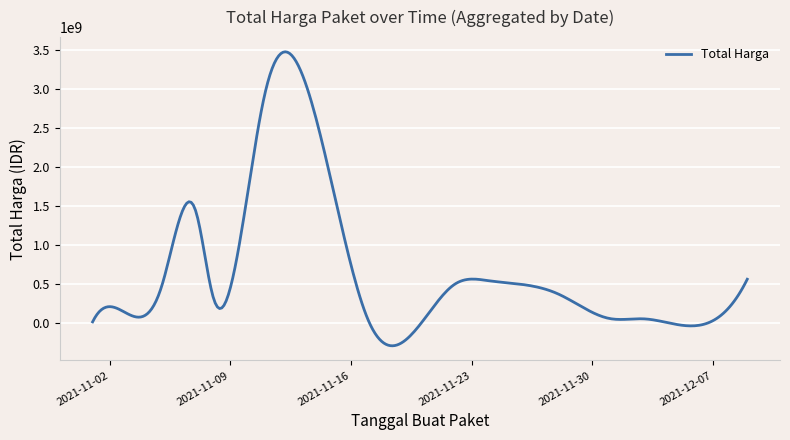

How many lines are shown in the chart?

1